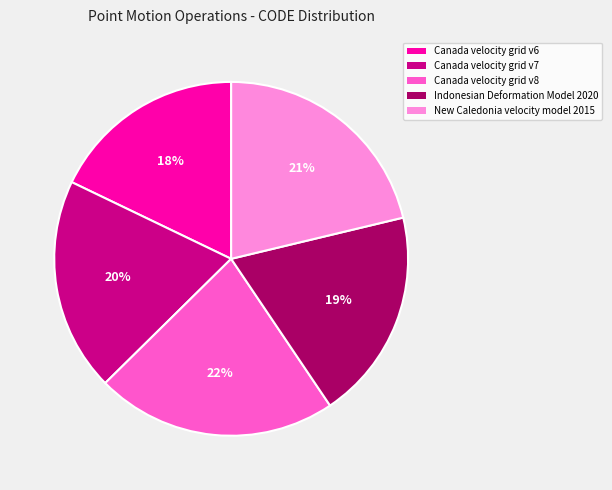

How many segments does this pie chart have?

5